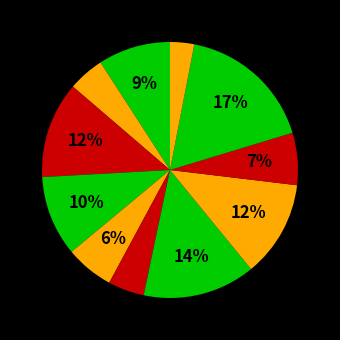

How many segments does this pie chart have?

11